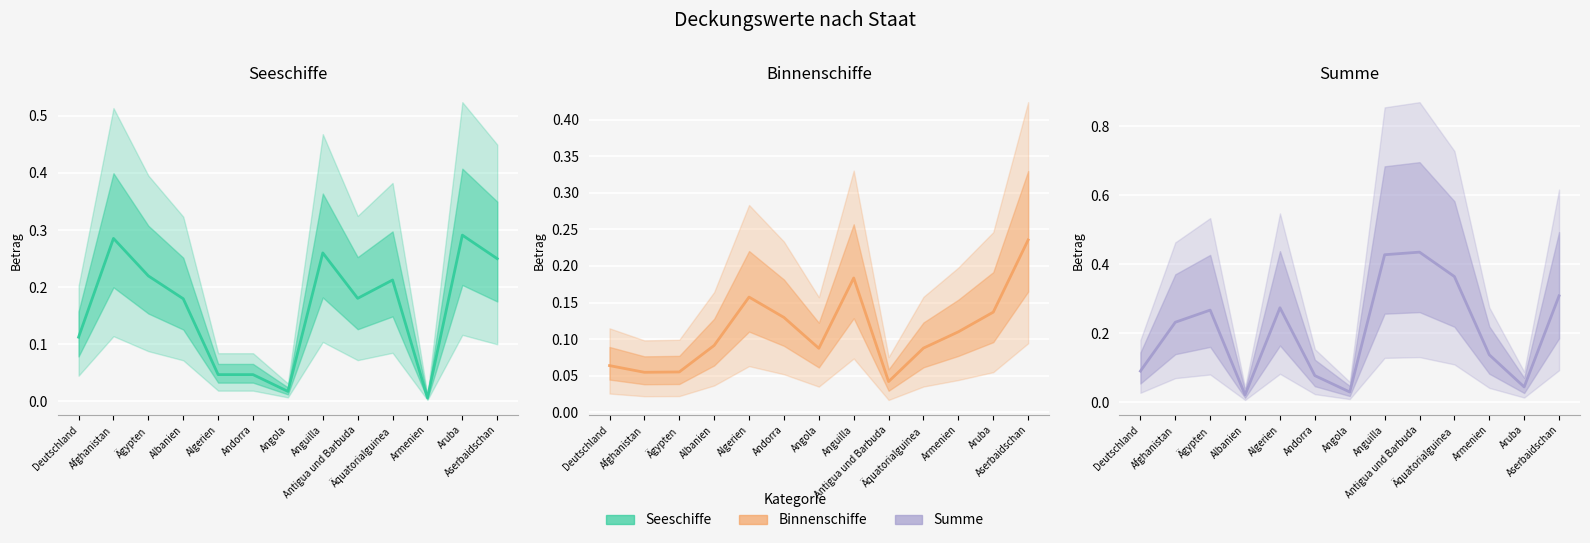

After their last crossing, which series has the higher values: Summe or Seeschiffe?

Summe